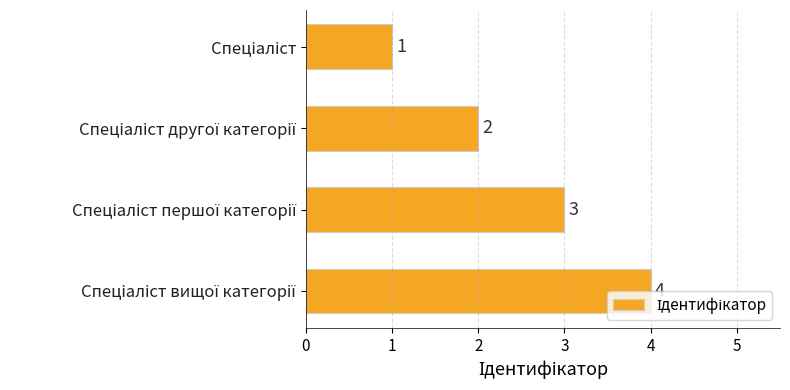

How many values are between 2 and 4?

3